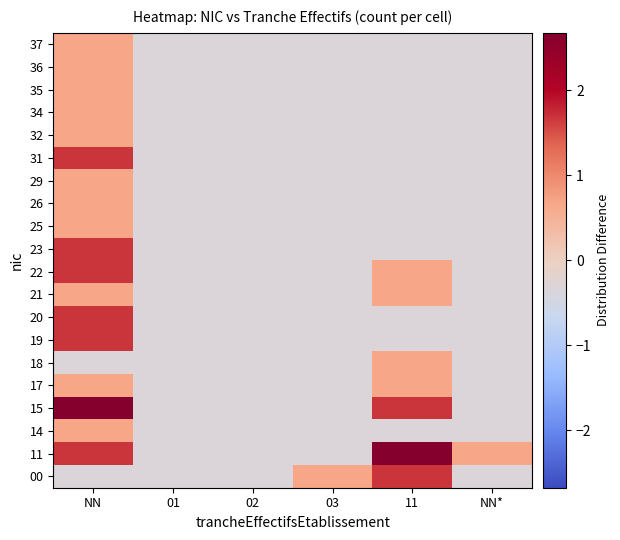

Reading left to right, extract all data points from this chart.

00: NN=-0.3	01=-0.3	02=-0.3	03=0.7	11=1.7	NN*=-0.3
11: NN=1.7	01=-0.3	02=-0.3	03=-0.3	11=2.7	NN*=0.7
14: NN=0.7	01=-0.3	02=-0.3	03=-0.3	11=-0.3	NN*=-0.3
15: NN=2.7	01=-0.3	02=-0.3	03=-0.3	11=1.7	NN*=-0.3
17: NN=0.7	01=-0.3	02=-0.3	03=-0.3	11=0.7	NN*=-0.3
18: NN=-0.3	01=-0.3	02=-0.3	03=-0.3	11=0.7	NN*=-0.3
19: NN=1.7	01=-0.3	02=-0.3	03=-0.3	11=-0.3	NN*=-0.3
20: NN=1.7	01=-0.3	02=-0.3	03=-0.3	11=-0.3	NN*=-0.3
21: NN=0.7	01=-0.3	02=-0.3	03=-0.3	11=0.7	NN*=-0.3
22: NN=1.7	01=-0.3	02=-0.3	03=-0.3	11=0.7	NN*=-0.3
23: NN=1.7	01=-0.3	02=-0.3	03=-0.3	11=-0.3	NN*=-0.3
25: NN=0.7	01=-0.3	02=-0.3	03=-0.3	11=-0.3	NN*=-0.3
26: NN=0.7	01=-0.3	02=-0.3	03=-0.3	11=-0.3	NN*=-0.3
29: NN=0.7	01=-0.3	02=-0.3	03=-0.3	11=-0.3	NN*=-0.3
31: NN=1.7	01=-0.3	02=-0.3	03=-0.3	11=-0.3	NN*=-0.3
32: NN=0.7	01=-0.3	02=-0.3	03=-0.3	11=-0.3	NN*=-0.3
34: NN=0.7	01=-0.3	02=-0.3	03=-0.3	11=-0.3	NN*=-0.3
35: NN=0.7	01=-0.3	02=-0.3	03=-0.3	11=-0.3	NN*=-0.3
36: NN=0.7	01=-0.3	02=-0.3	03=-0.3	11=-0.3	NN*=-0.3
37: NN=0.7	01=-0.3	02=-0.3	03=-0.3	11=-0.3	NN*=-0.3